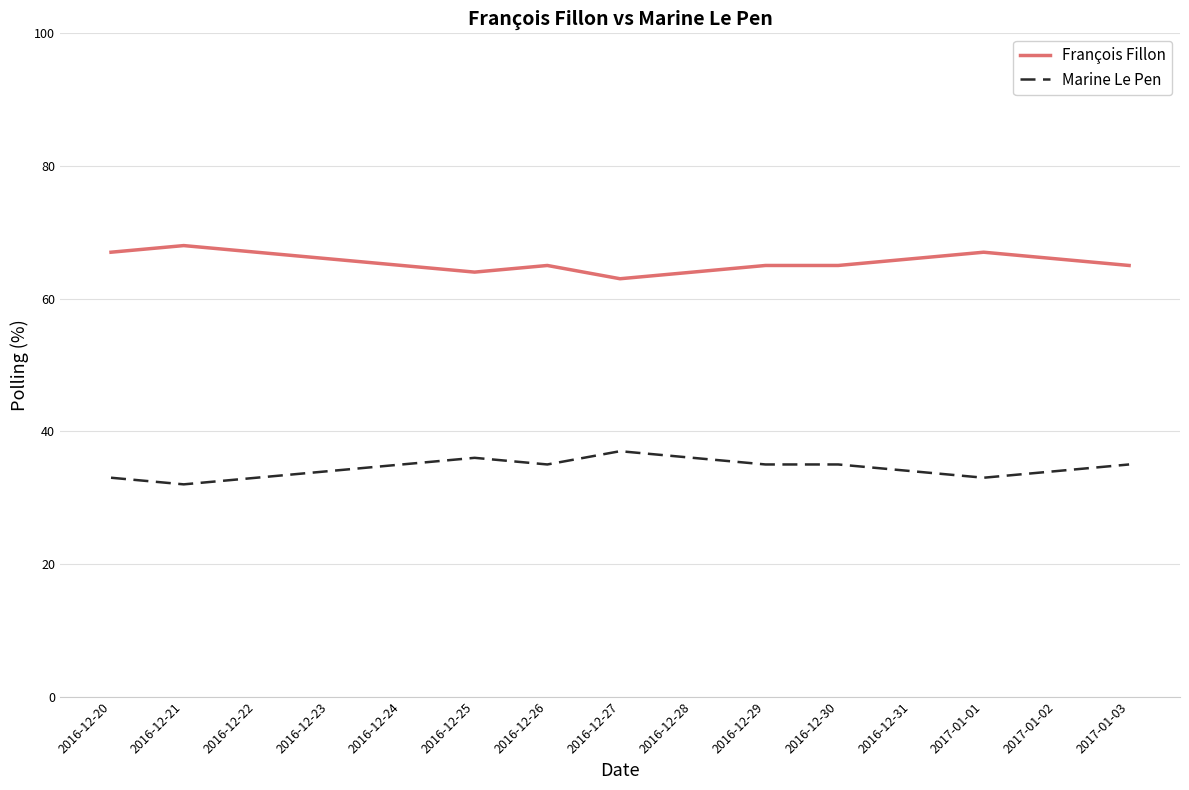

What is the minimum value shown in the chart?

32